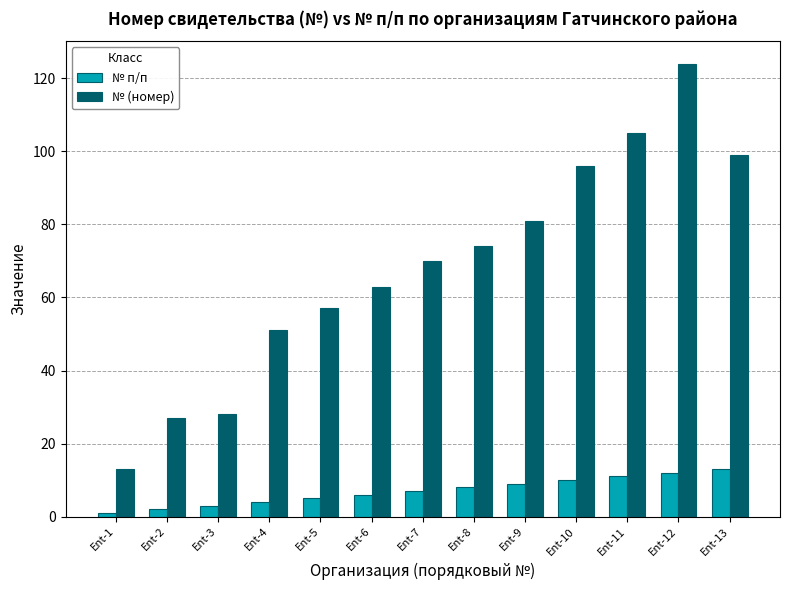

How many bars are there in total?

26